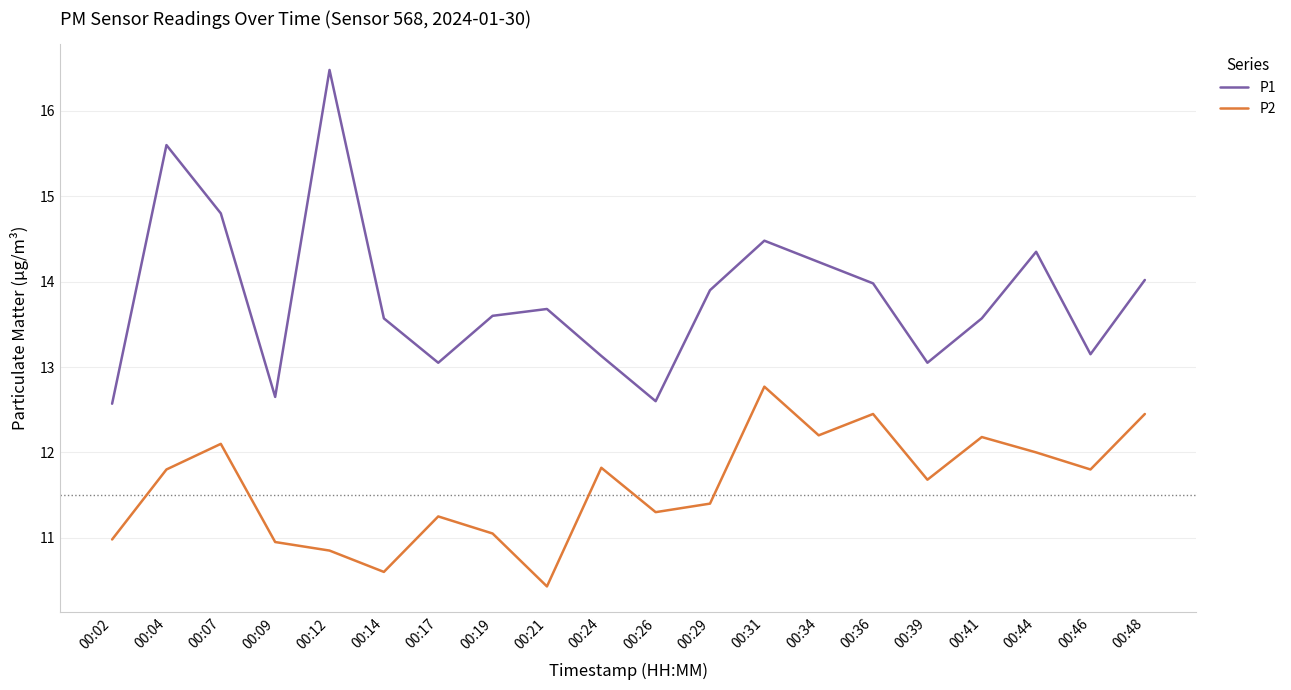

At 00:19, list the series in order from largest to smallest.

P1, P2